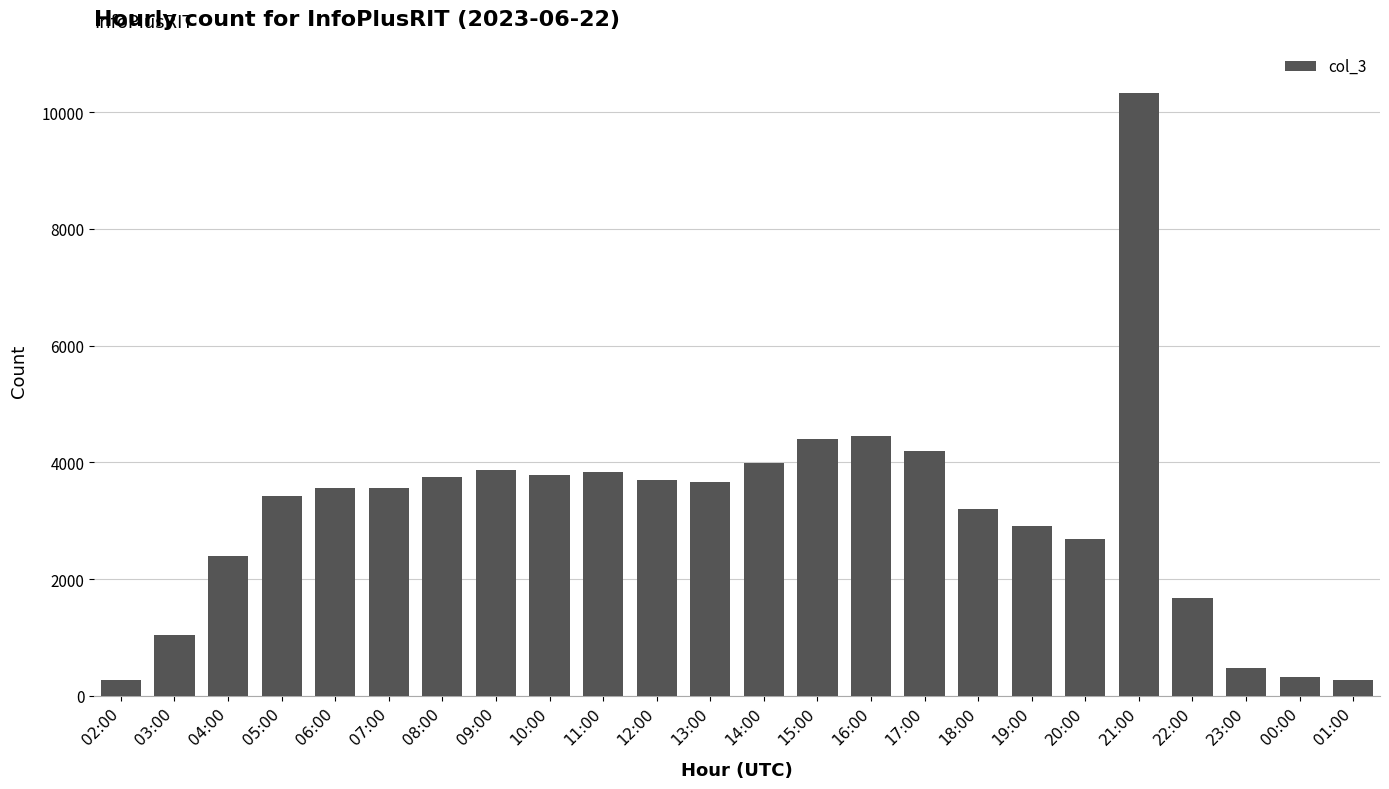

Approximately how many times larger is the value at 01:00 compared to 17:00?

0.1